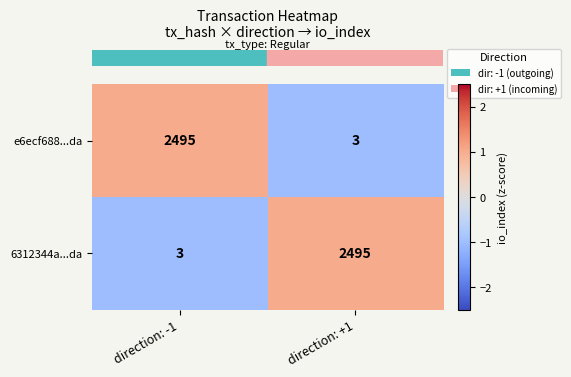

The value of 6312344a...da at direction: -1 is 4. True or false?

False